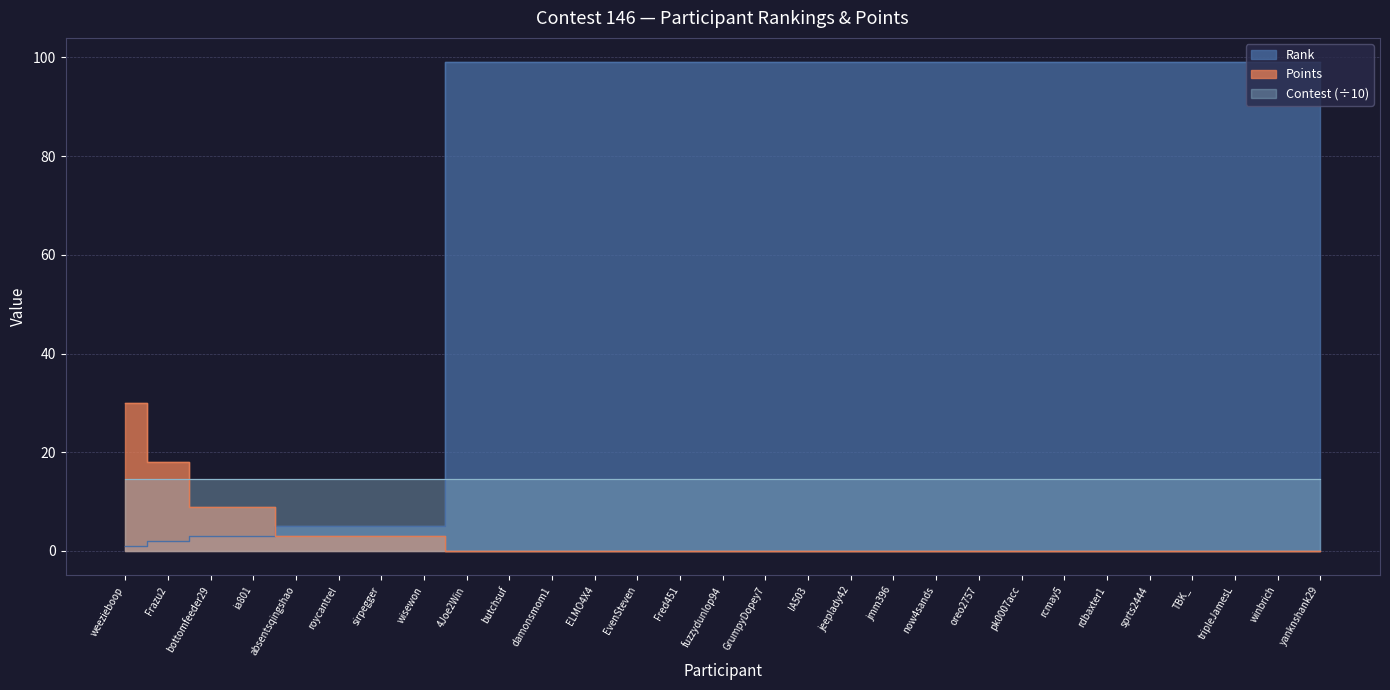

Which series has the largest range (max minus min)?

Rank